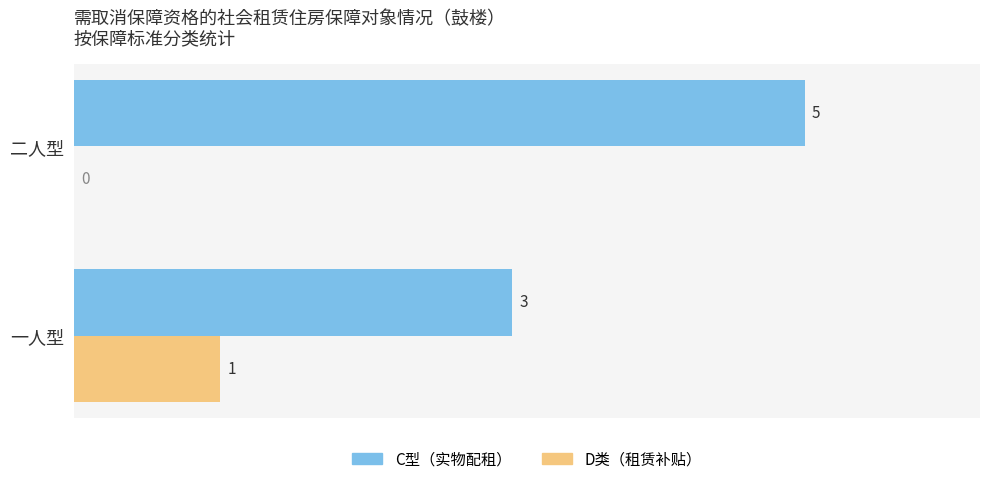

What is the total value across all series at 二人型?

5